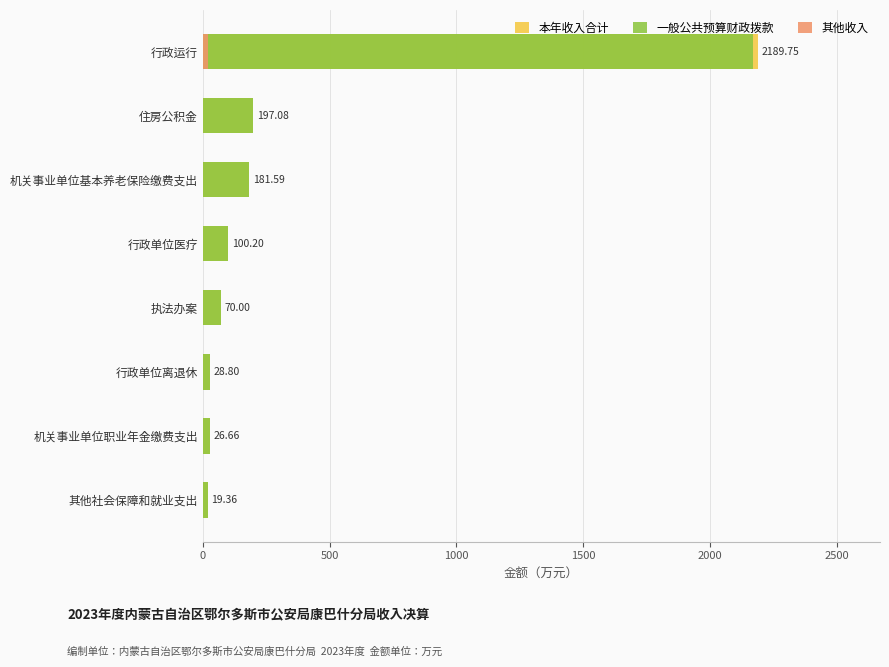

What is the sum of the 一般公共预算财政拨款 values at 其他社会保障和就业支出 and 行政运行?

2188.9